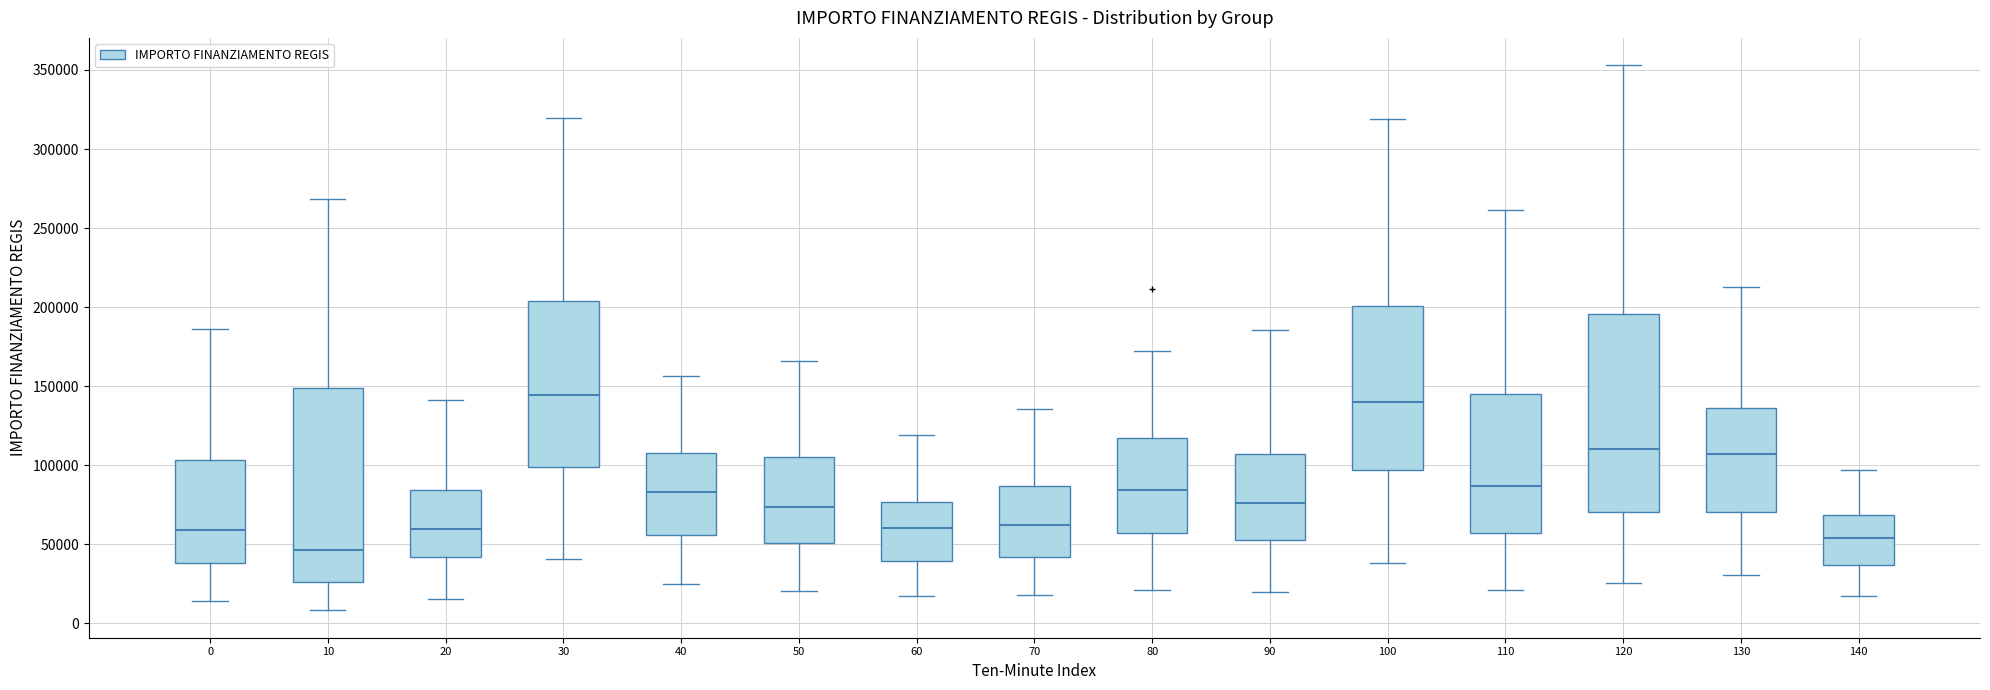

Which box has the lowest median line?

10